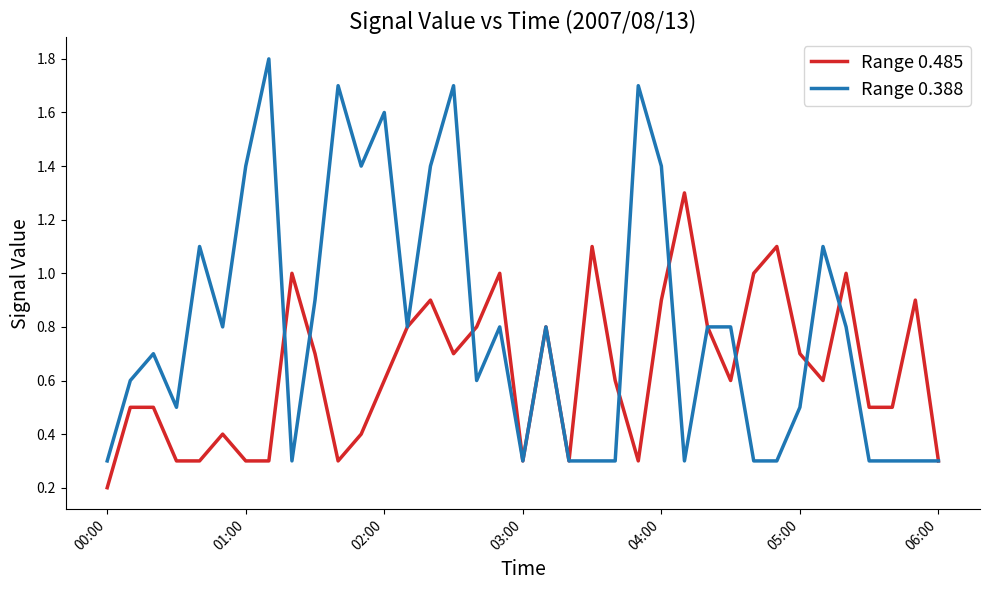

How many lines are shown in the chart?

2